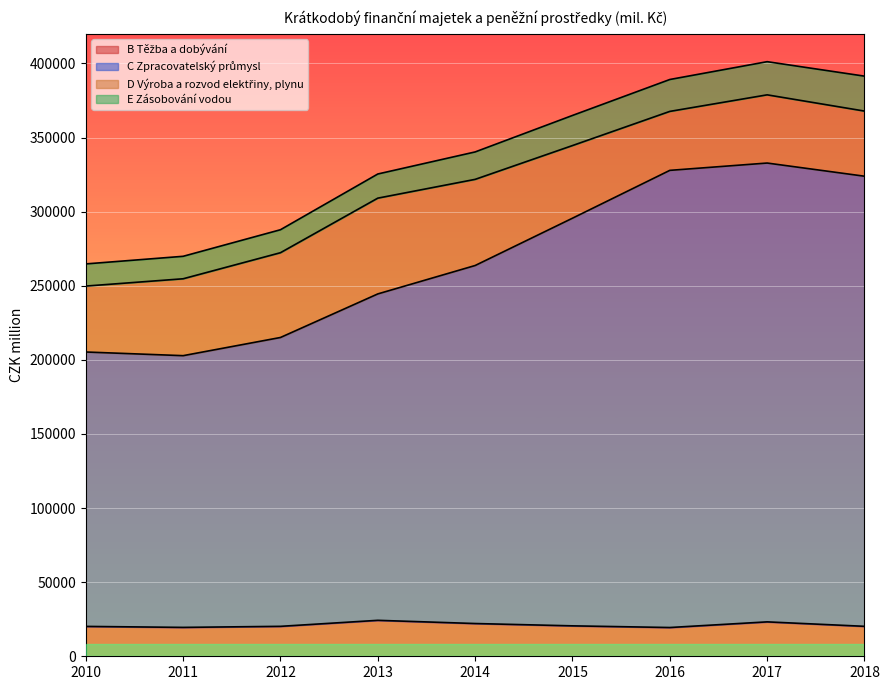

What is the difference between the second highest and minimum values in the B Těžba a dobývání series?

3812